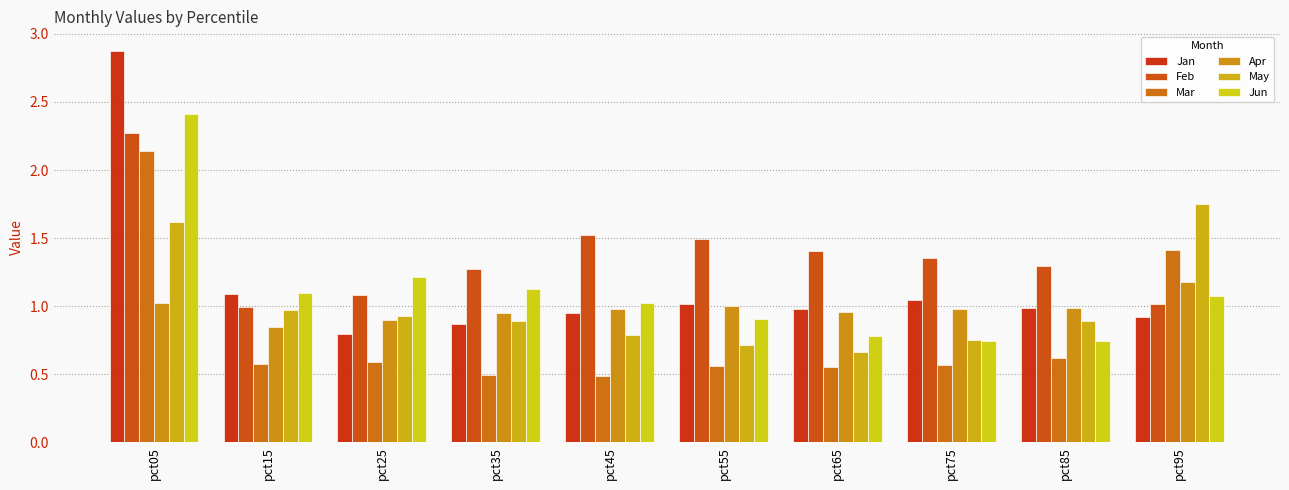

What is the total value across all series at pct55?

5.7